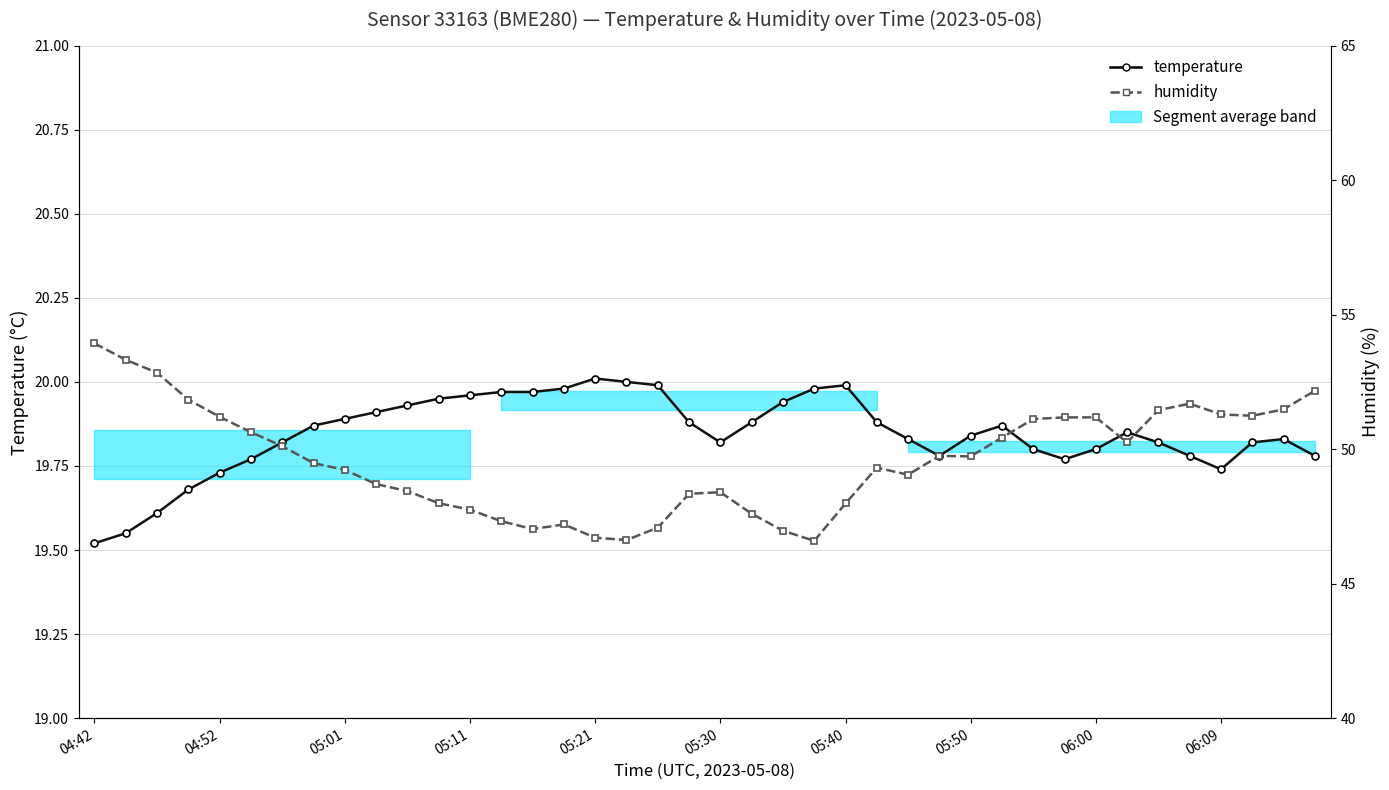

True or false: temperature and humidity cross at least once.

False